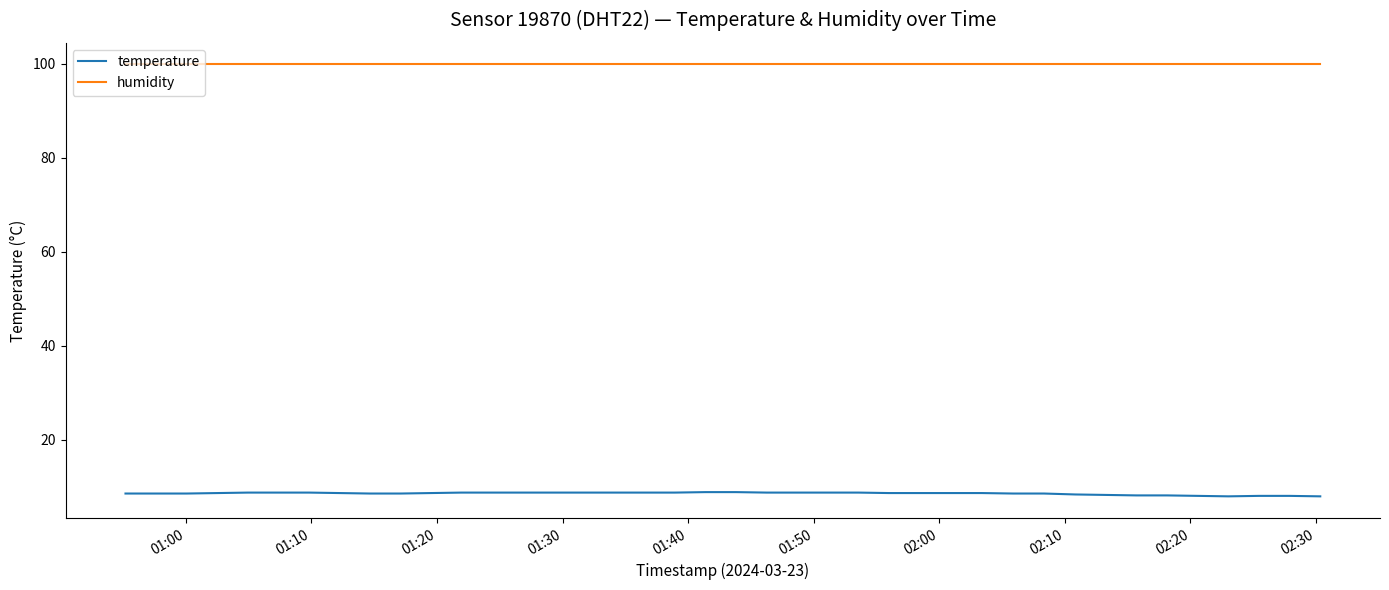

Rank the series by their maximum value, from highest to lowest.

humidity, temperature